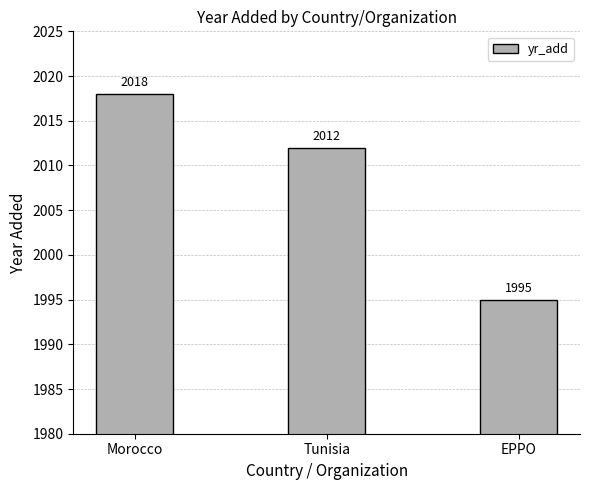

Reading left to right, list all the values displayed in this chart.

2018	2012	1995